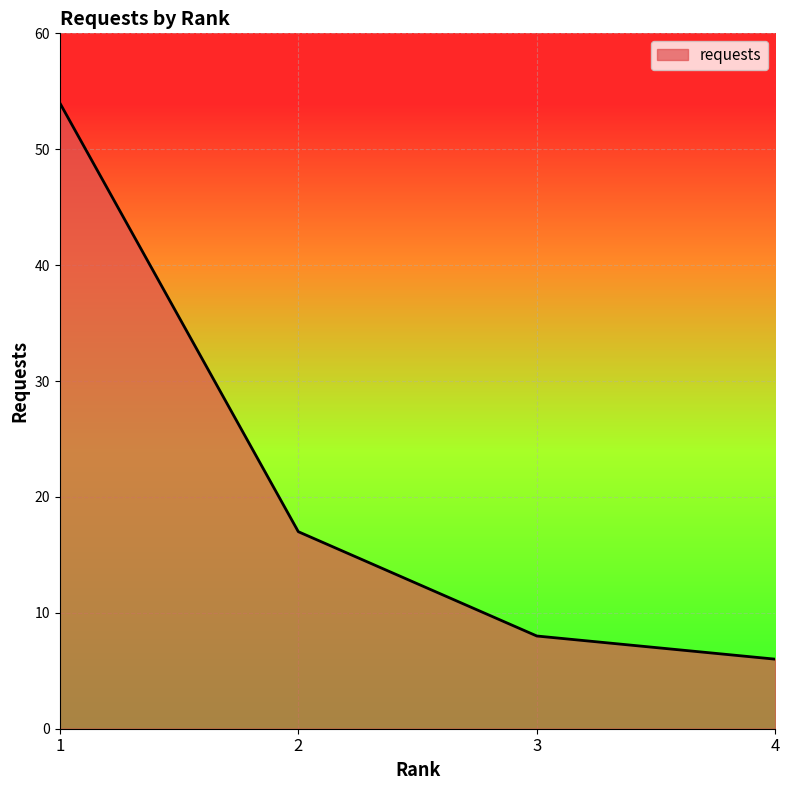

How many lines are shown in the chart?

1